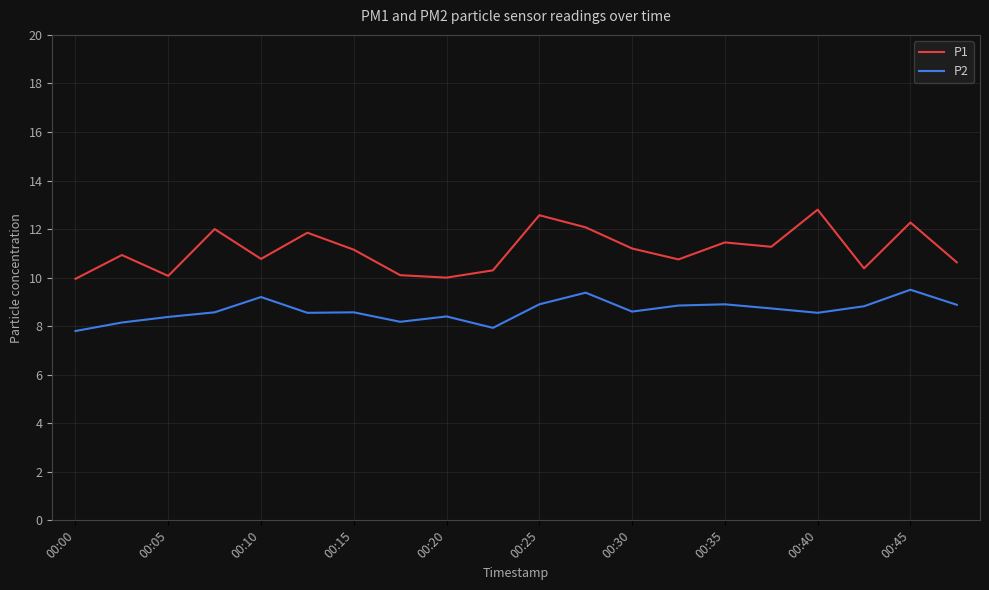

What is the minimum value shown in the chart?

7.8